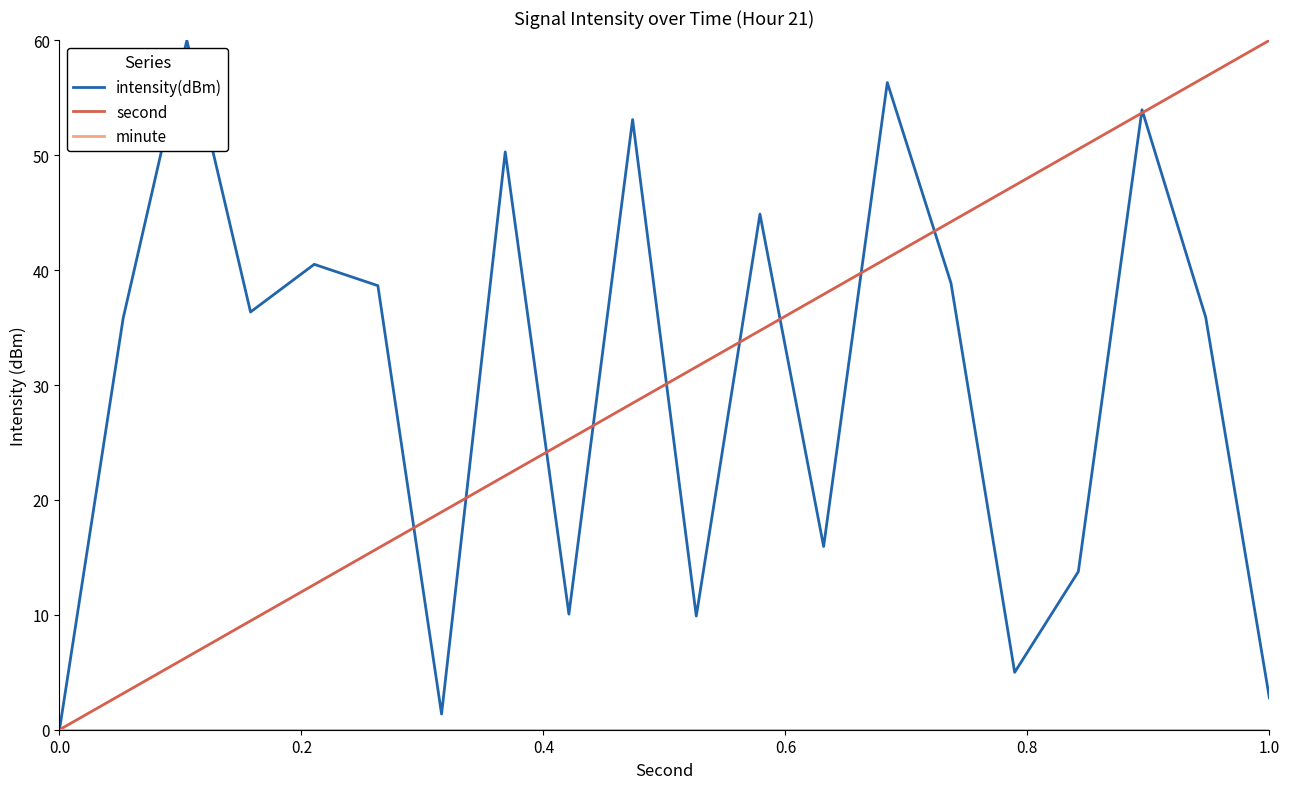

Does the chart display data point markers on the line(s)?

No